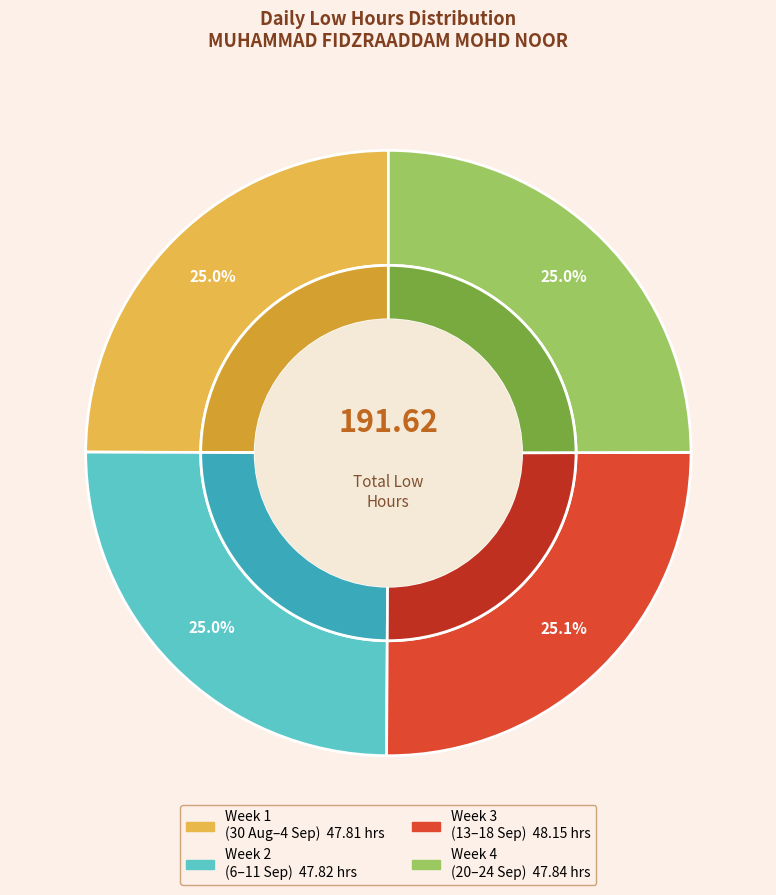

Does 24-Fri account for over 50% of the chart?

No